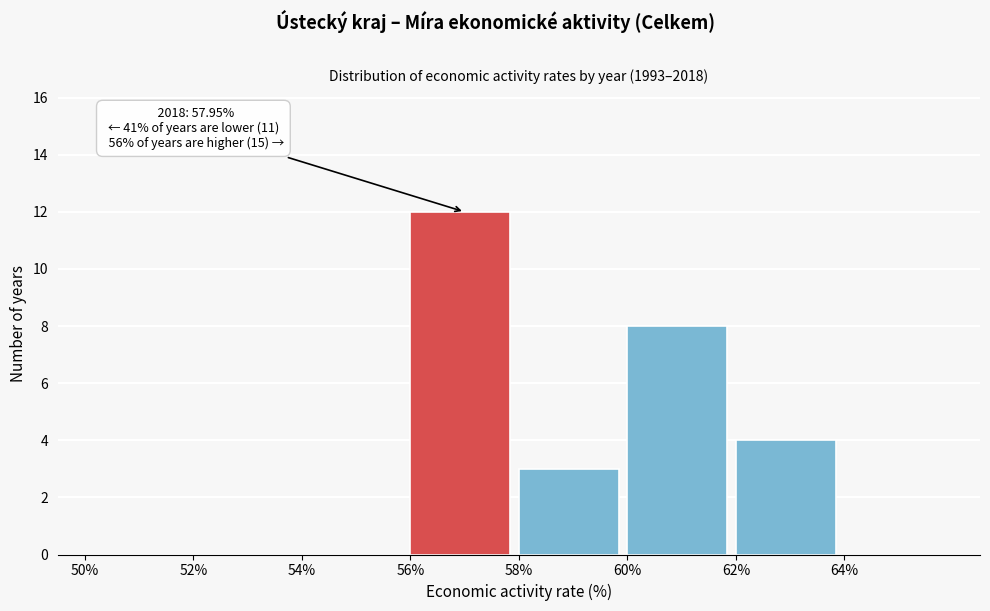

Over which range of the x-axis is the bar tallest?

56 to 58